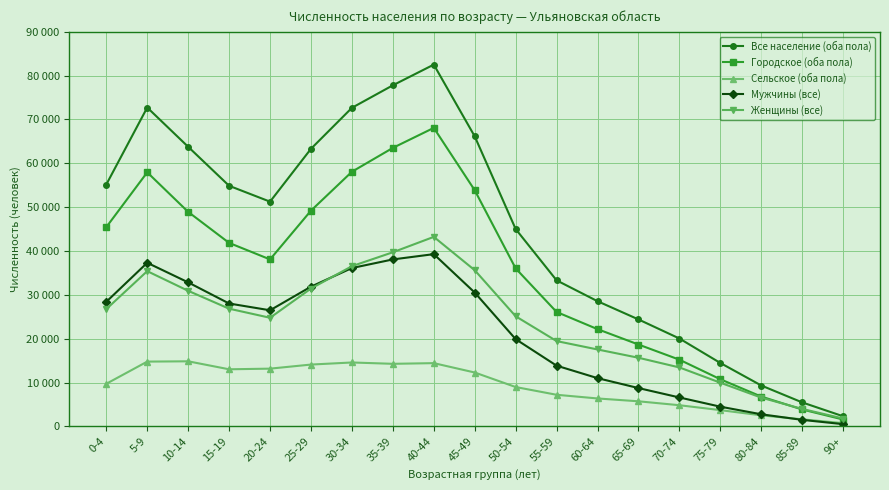

Is this an area chart (filled region under the line)?

No